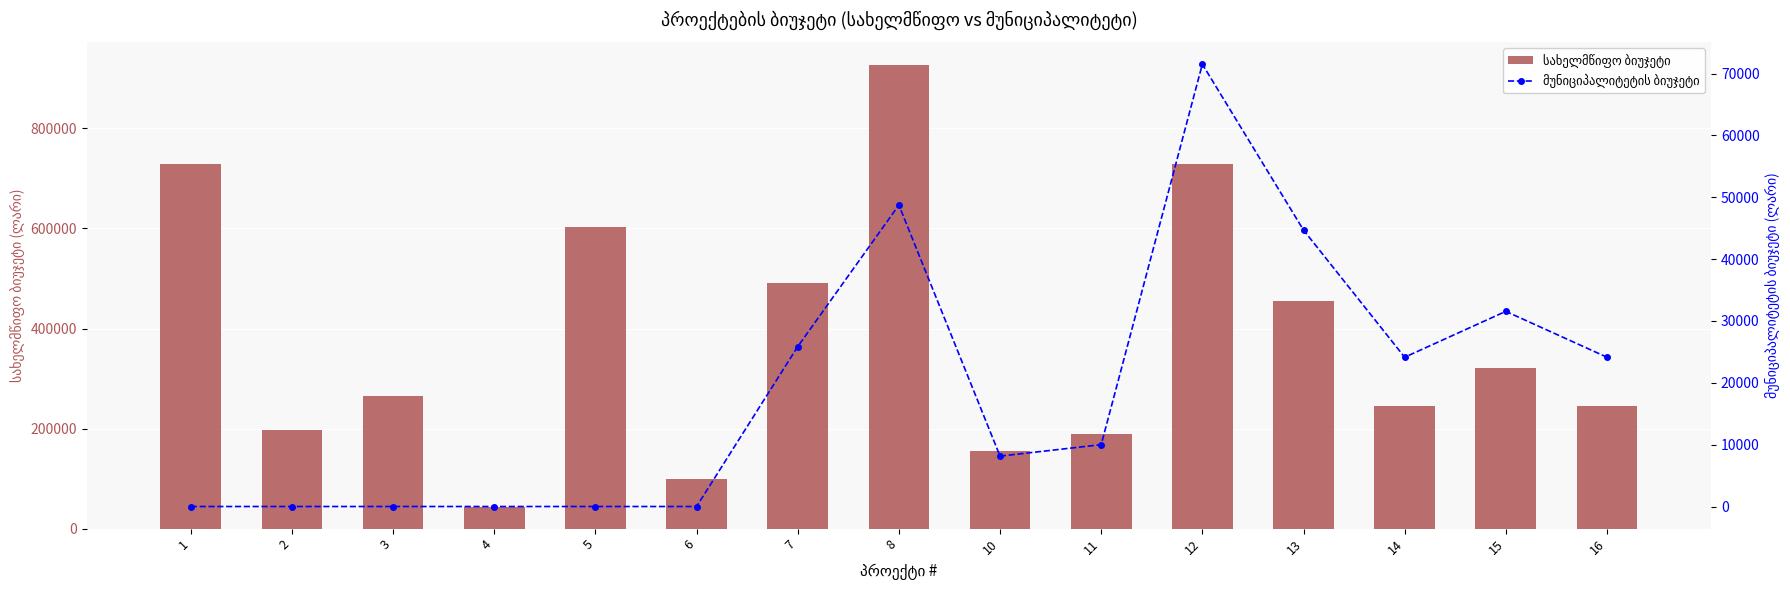

What is the value of the მუნიციპალიტეტის ბიუჯეტი bar at the 11th from the left?

71520